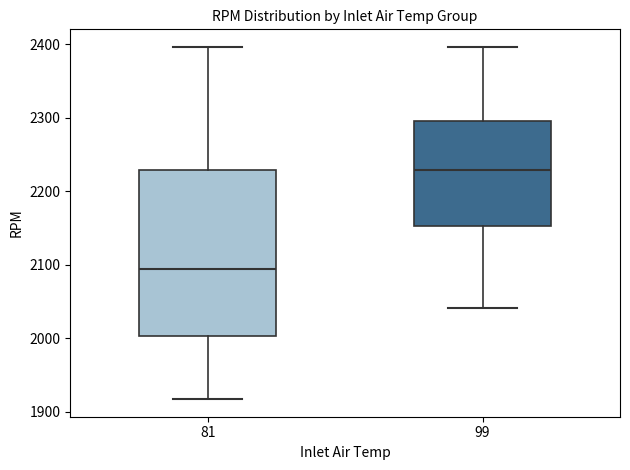

Where does the median line of the box at x = 99 sit on the y-axis? The values are not printed on the chart, so give them approximately, as read against the axis.

2230